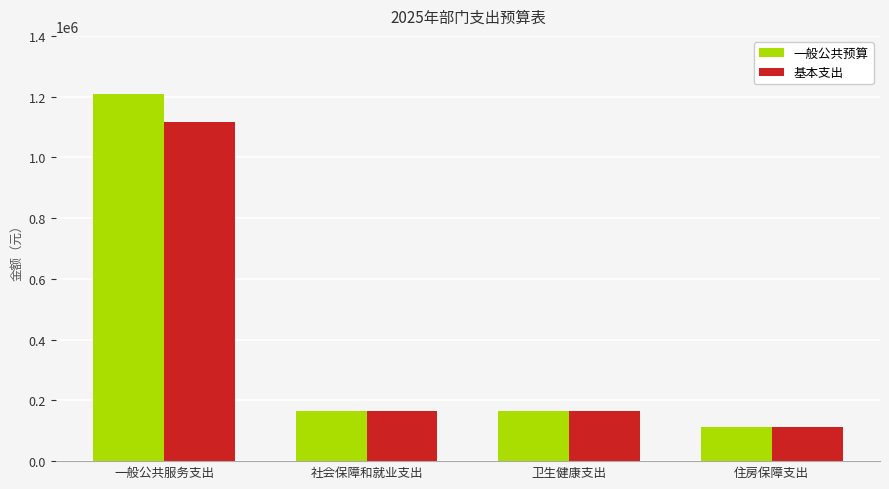

At how many categories does at least one series exceed 832140?

1